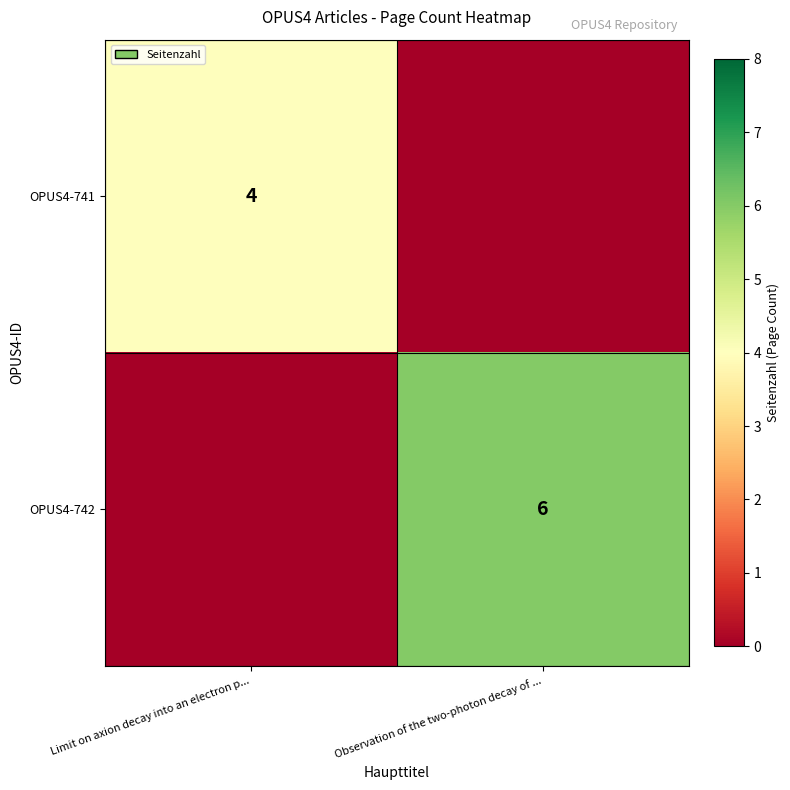

The value of OPUS4-741 at Limit on axion decay into an electron p... is 4. True or false?

True